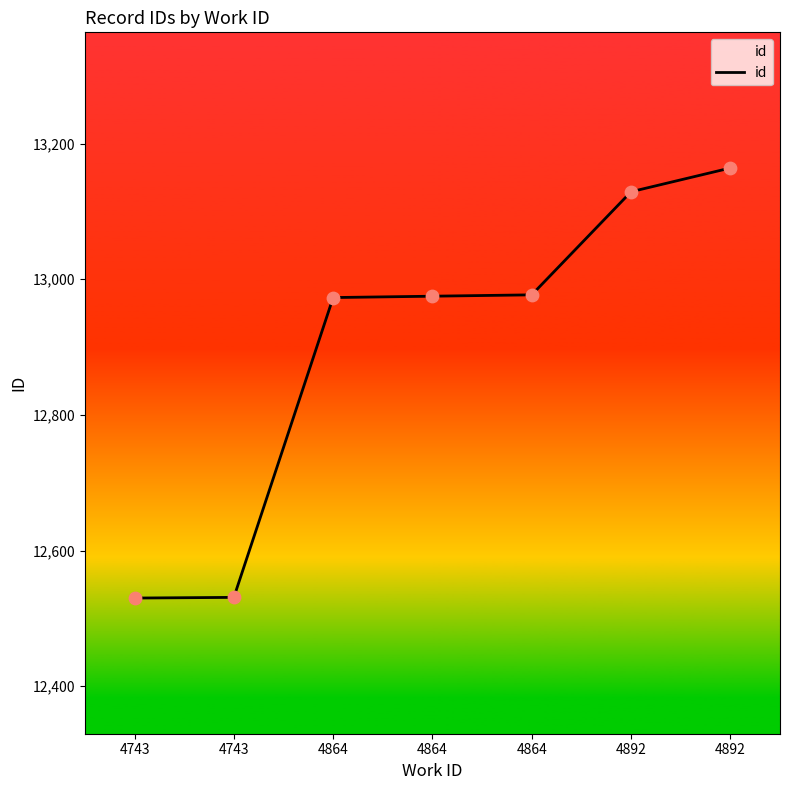

How many lines are shown in the chart?

1